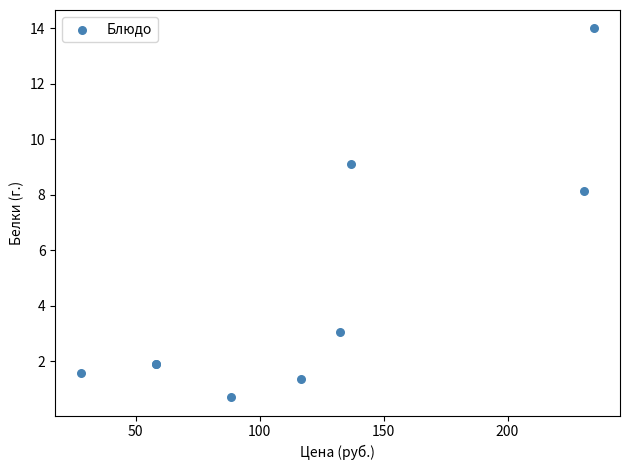

What Y value in the scatter plot is closest to 7?

8.1